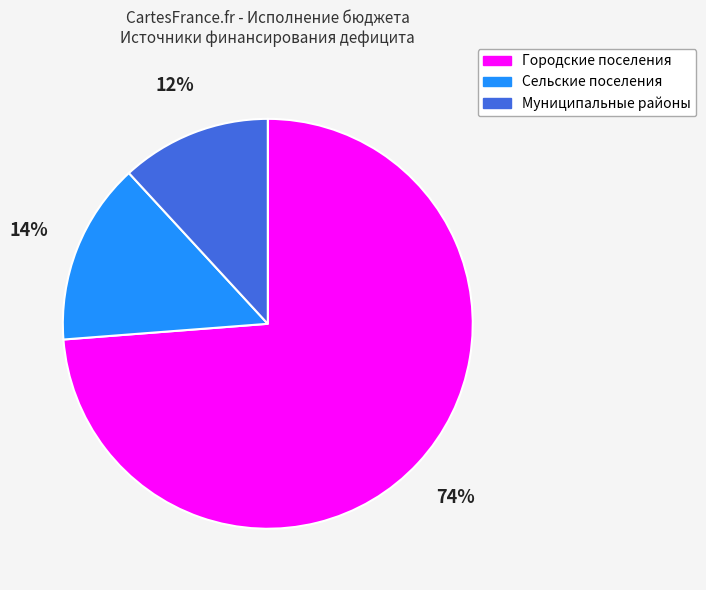

The Городские поселения slice represents 74% of the pie. True or false?

True